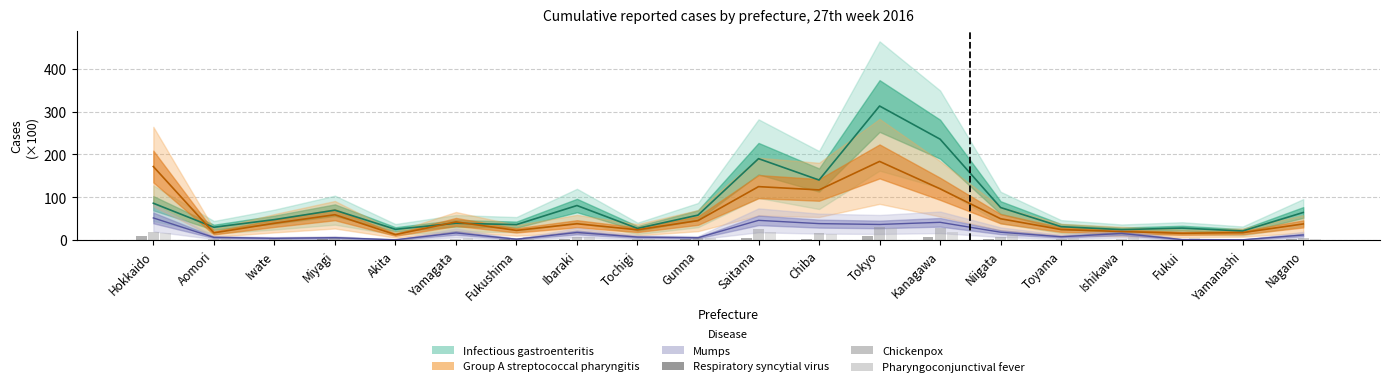

What is the value of the Pharyngoconjunctival fever bar at the 15th from the left?

13.8